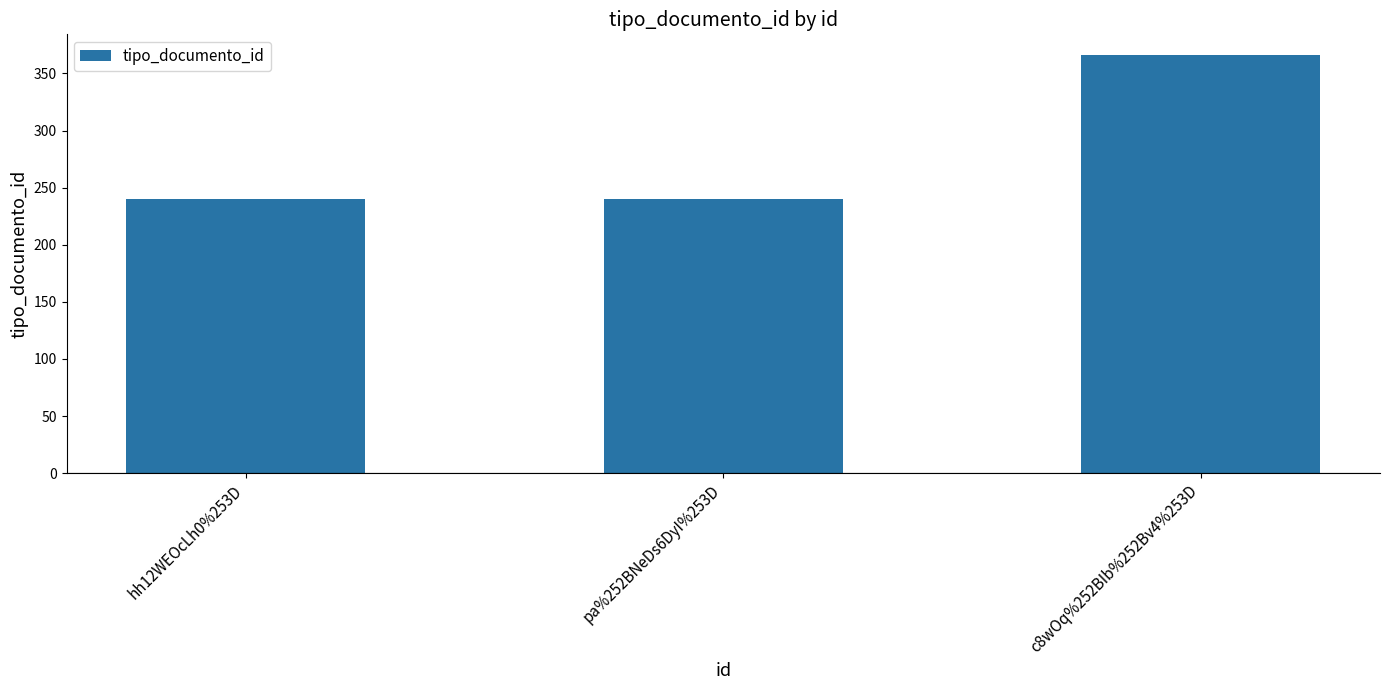

What is the average value?

282